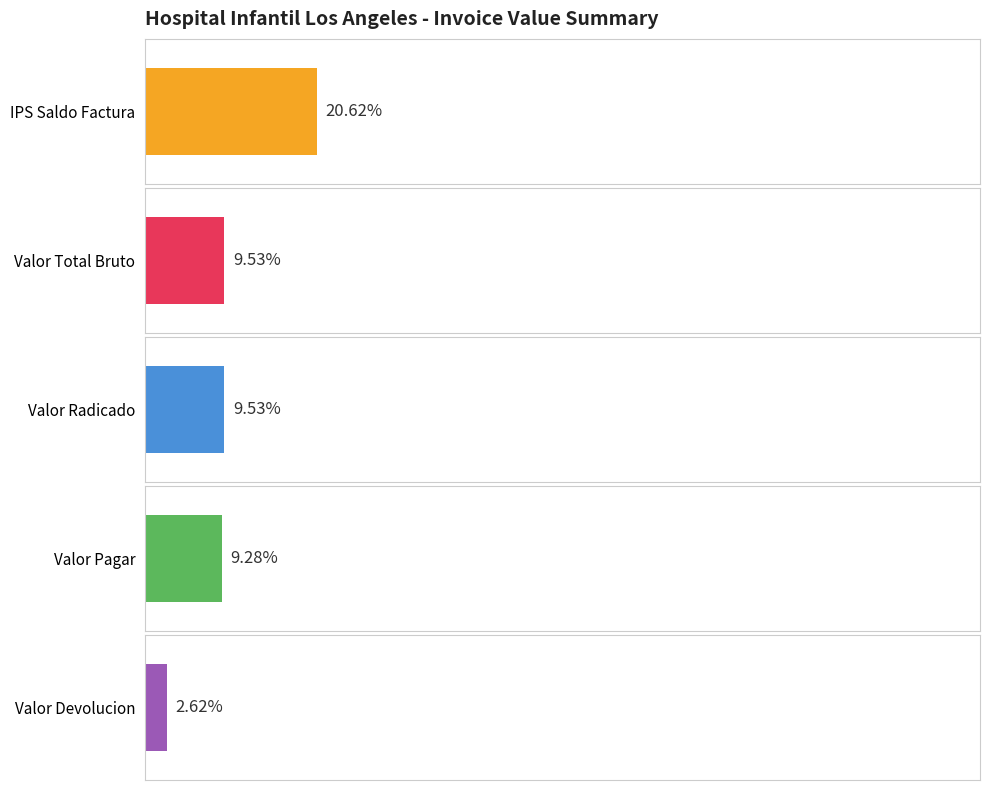

Which series has the largest total across all categories?

IPS Saldo Factura